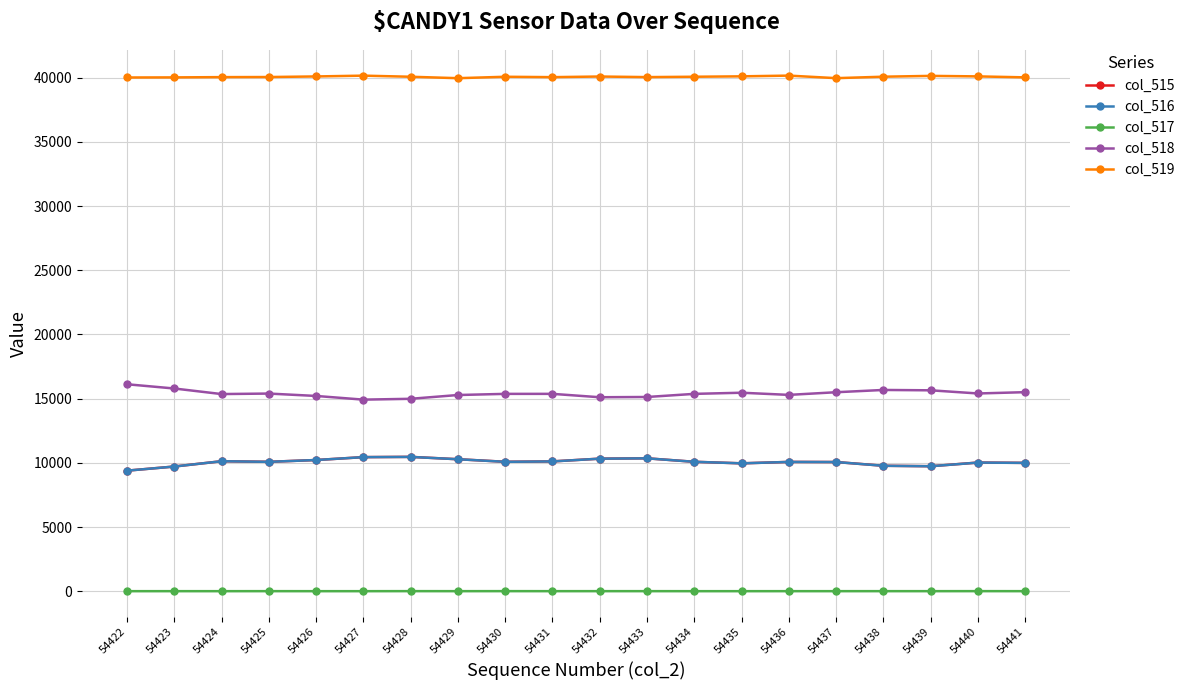

What is the total value across all series at 54439?

75271